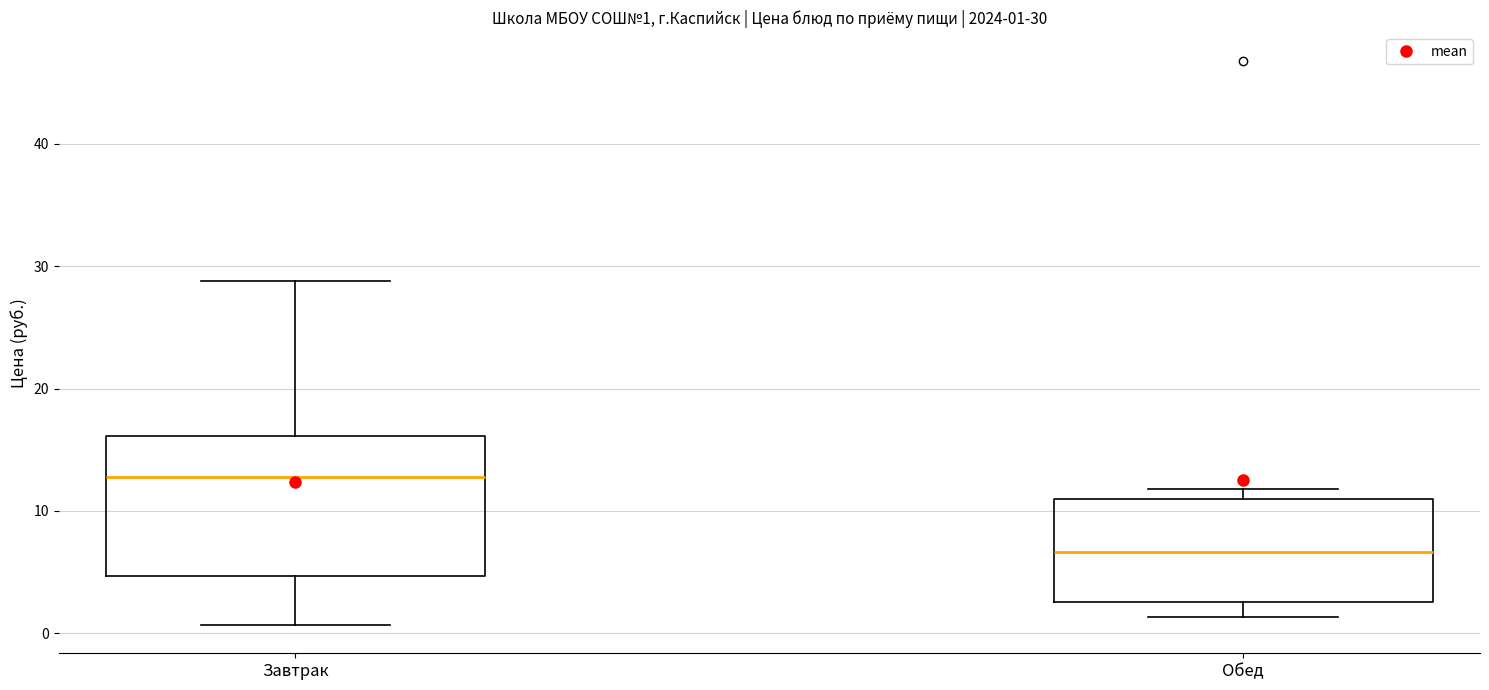

Which box has the highest median line?

Завтрак